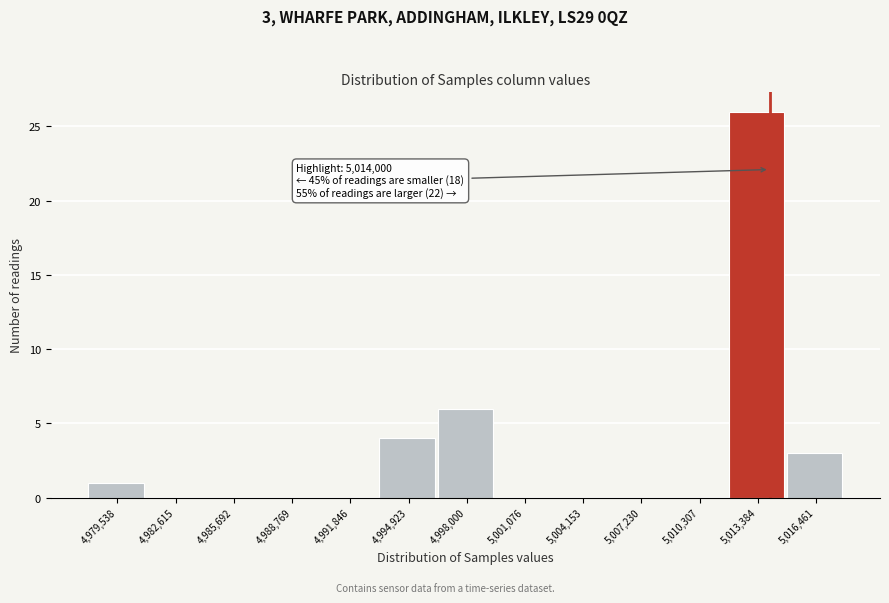

Which range on the x-axis has the tallest bar?

5012000 to 5015000